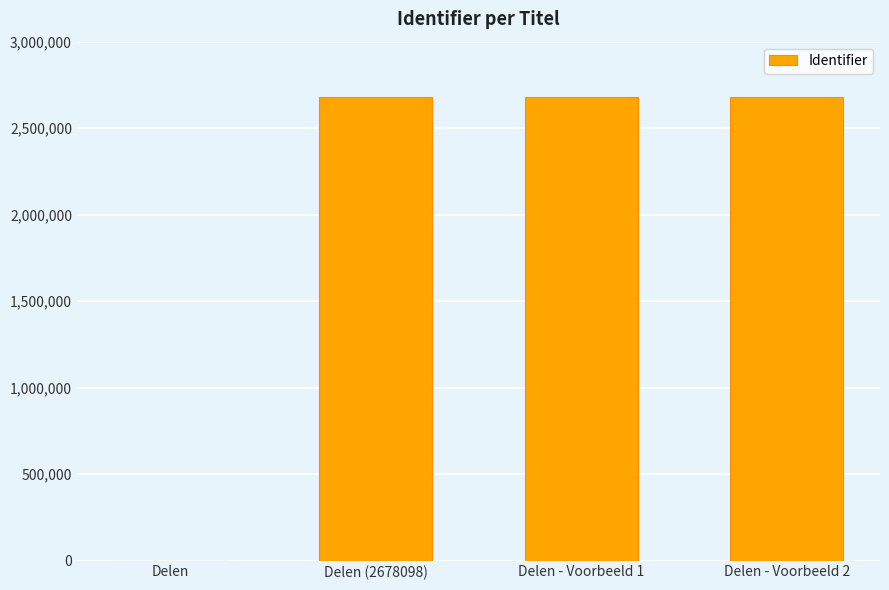

The chart shows a value of 568871 at Delen - Voorbeeld 1. True or false?

False